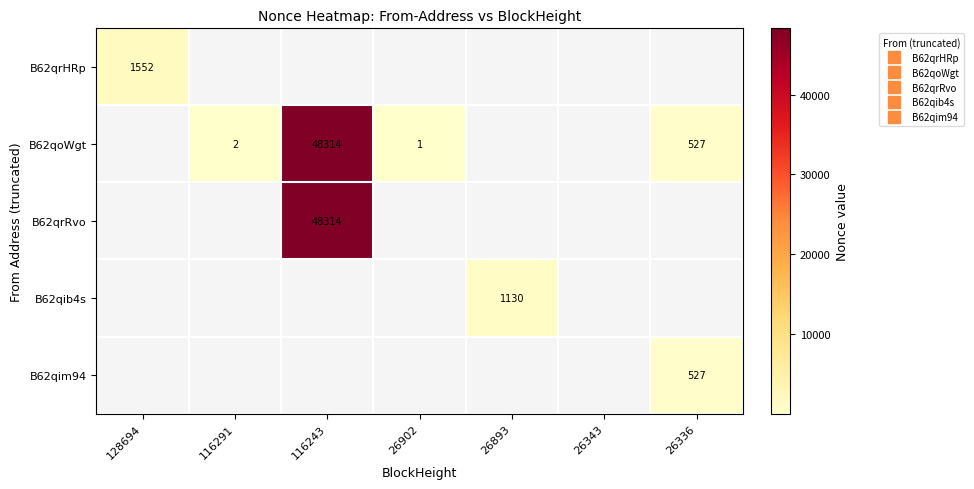

What is the minimum value shown in the chart?

1.0